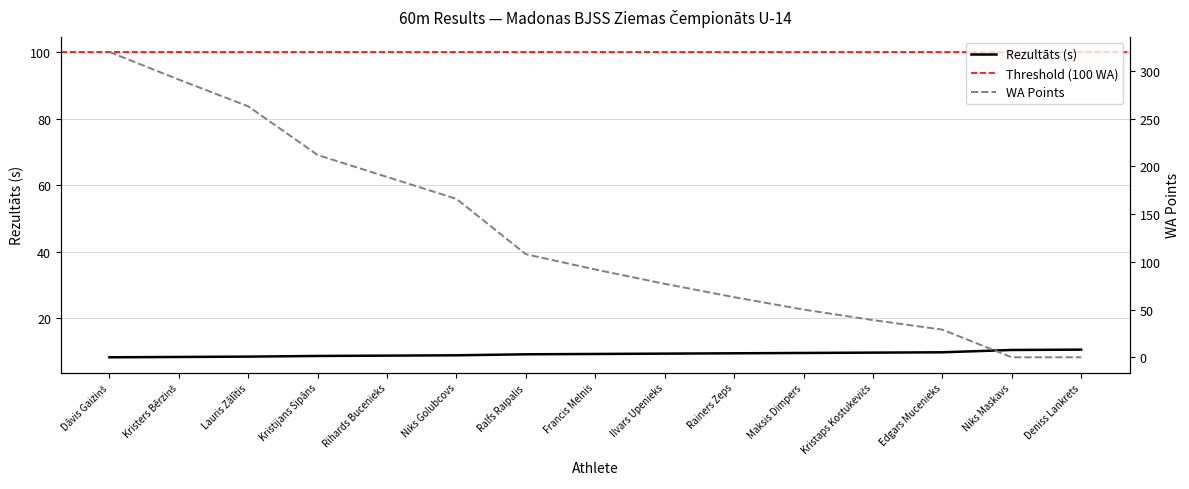

True or false: WA has more than 0 points higher than both neighbors.

False